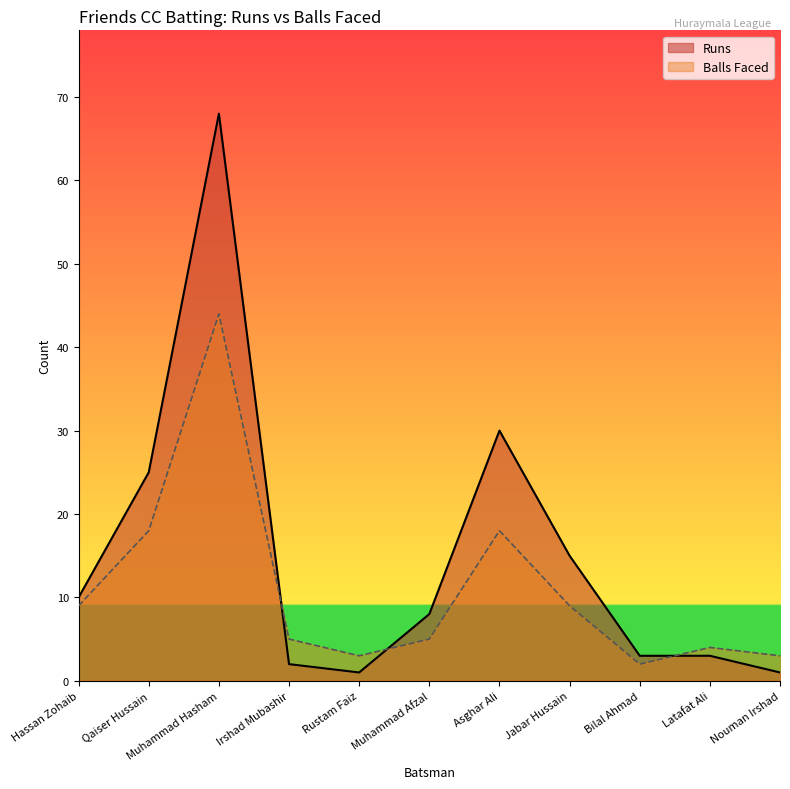

What is the greatest value displayed?

68